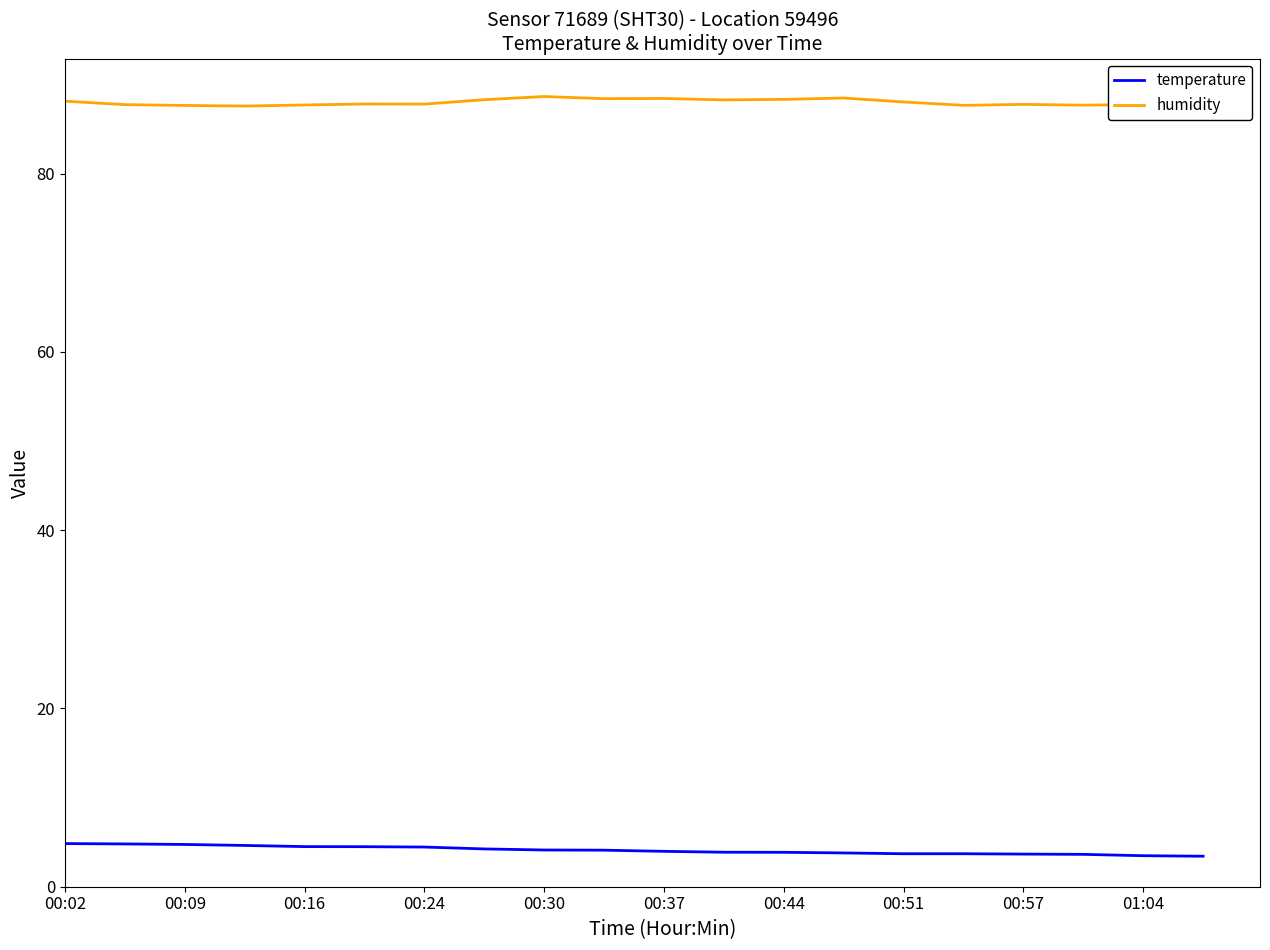

True or false: humidity and temperature intersect in this chart.

False